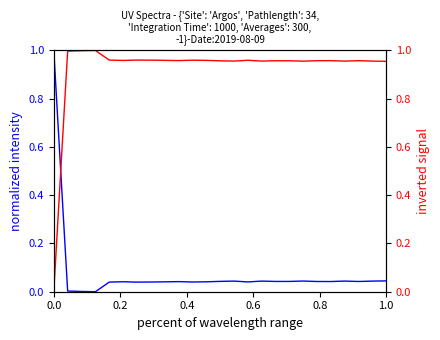

Is it true that inverted signal equals 0.2 at 0.2?

False